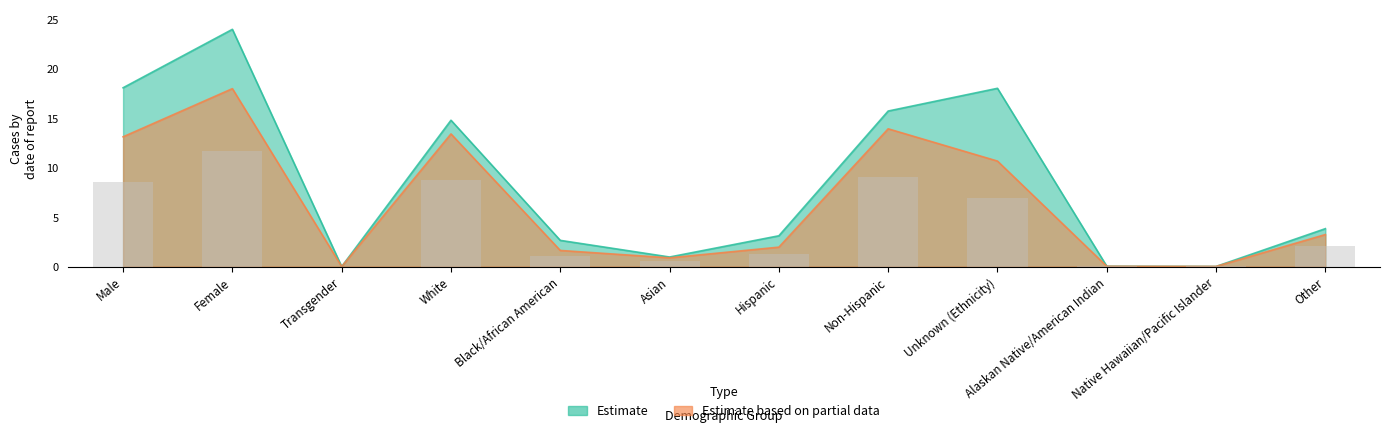

Reading left to right, transcribe all the data shown in this chart.

Estimate (3/10/2020 - 7/1/2020): 18.1	24.0	0.0	14.8	2.7	1.0	3.1	15.7	18.0	0.0	0.0	3.8
Estimate based on partial data (7/1/2020 - 7/31/2020): 13.1	18.0	0.0	13.4	1.6	0.9	2.0	13.9	10.7	0.0	0.0	3.2